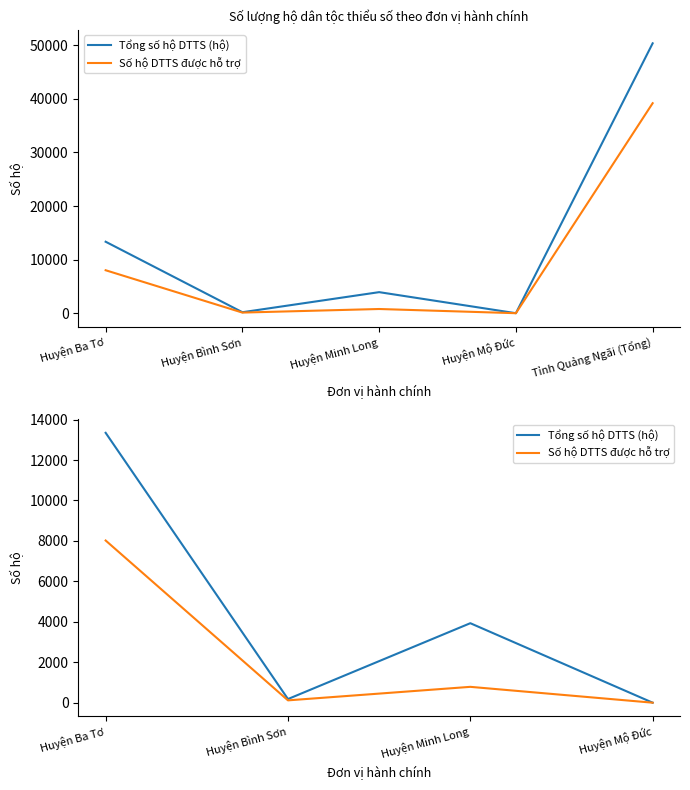

Where does the Tổng số hộ DTTS (hộ) series first go above 3935?

Huyện Ba Tơ